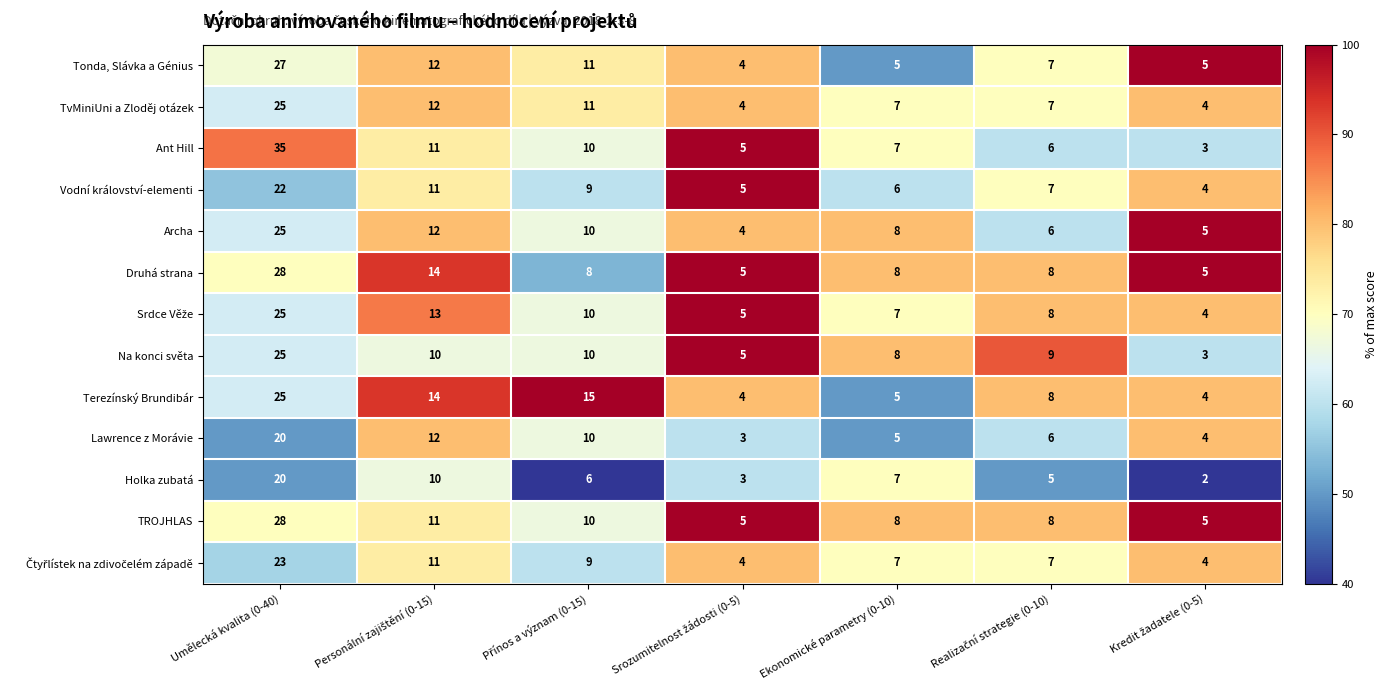

At which category is the sum across all series the highest?

Umělecká kvalita (0-40)